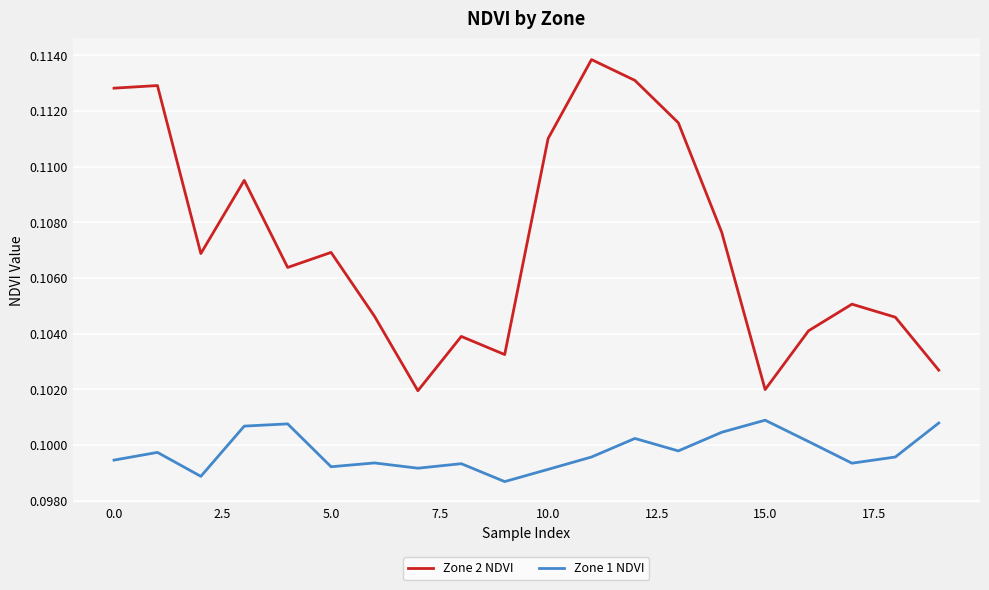

True or false: Zone 1 NDVI and Zone 2 NDVI cross at least once.

False